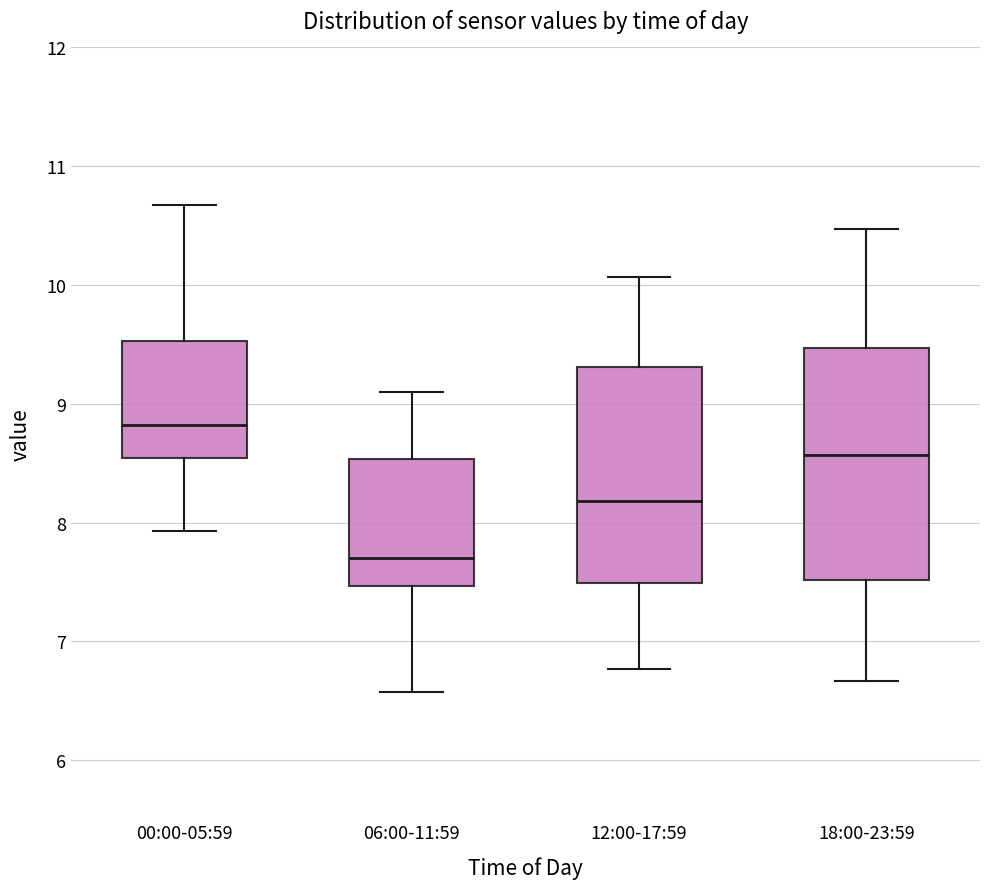

Which box is the tallest, from its lower edge to its upper edge?

18:00-23:59